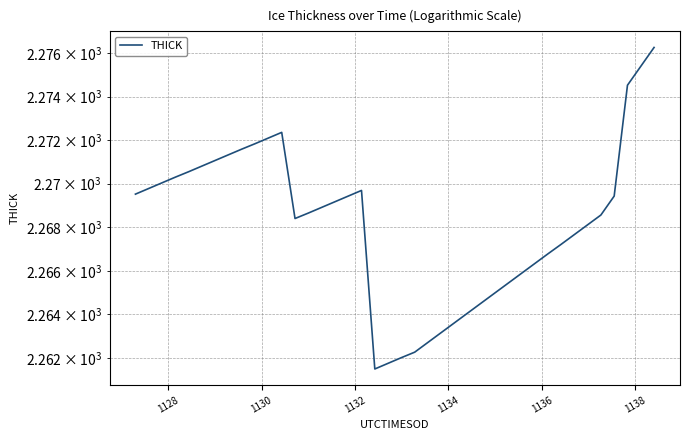

How many lines are shown in the chart?

1